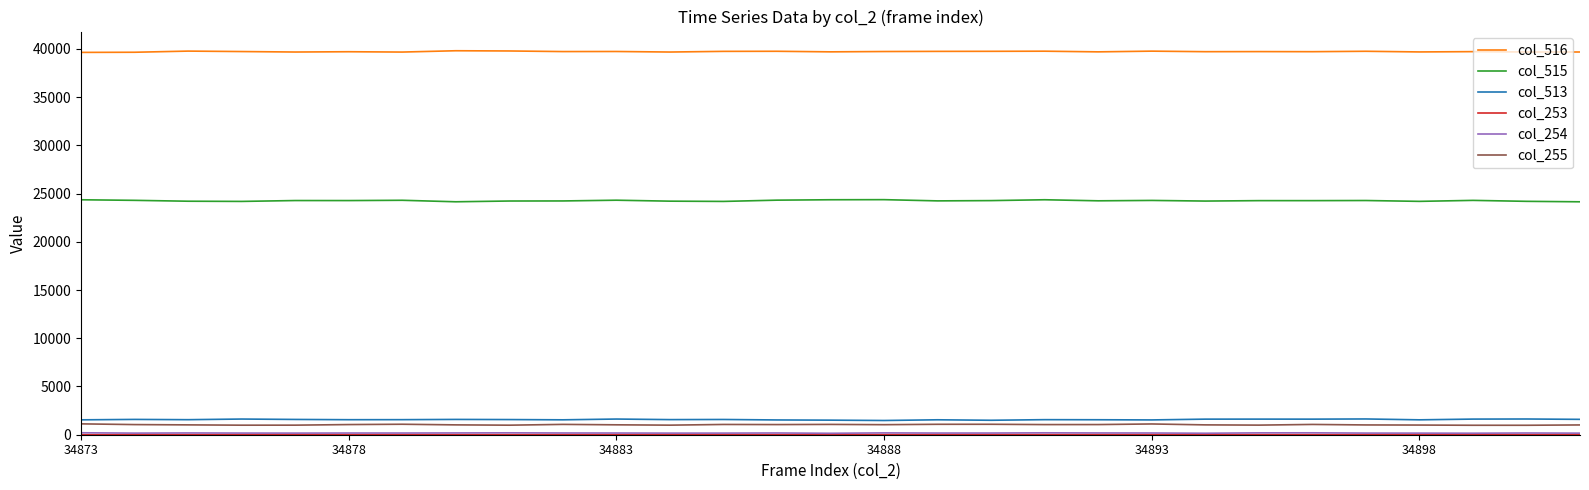

Does the chart have visible grid lines?

No